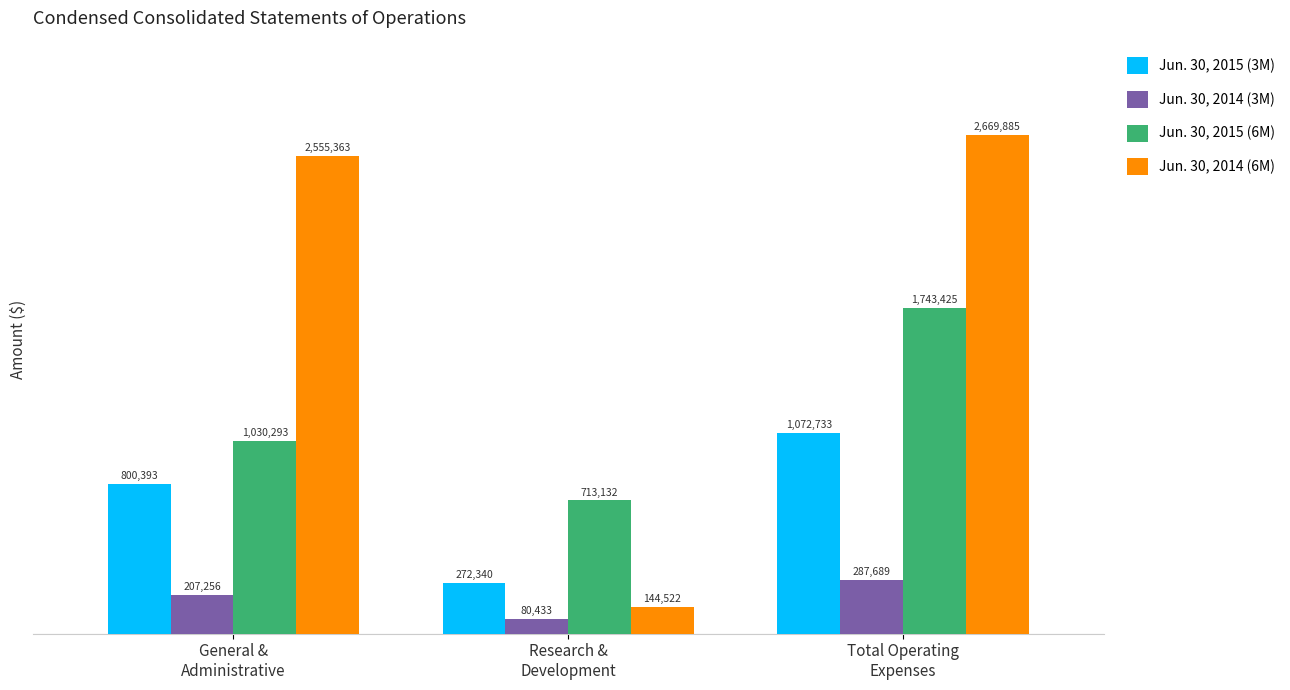

The value of Jun. 30, 2015 (6M) at Total Operating
Expenses is 1743425. True or false?

True